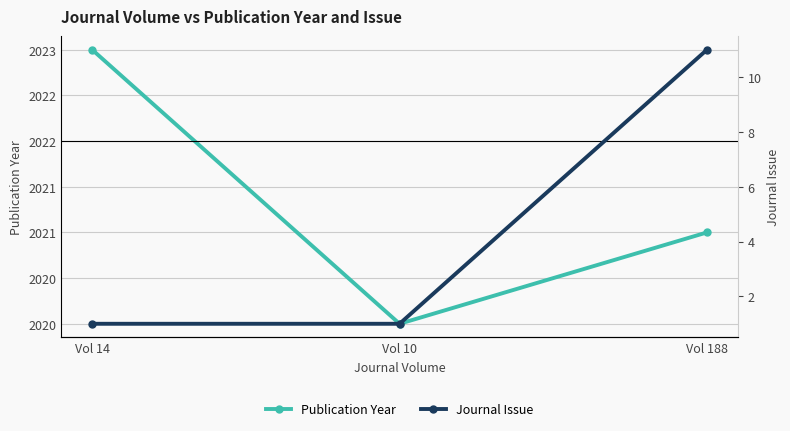

Reading left to right, extract all data points from this chart.

Publication Year: Vol 14=2023	Vol 10=2020	Vol 188=2021
Journal Issue: Vol 14=1	Vol 10=1	Vol 188=11